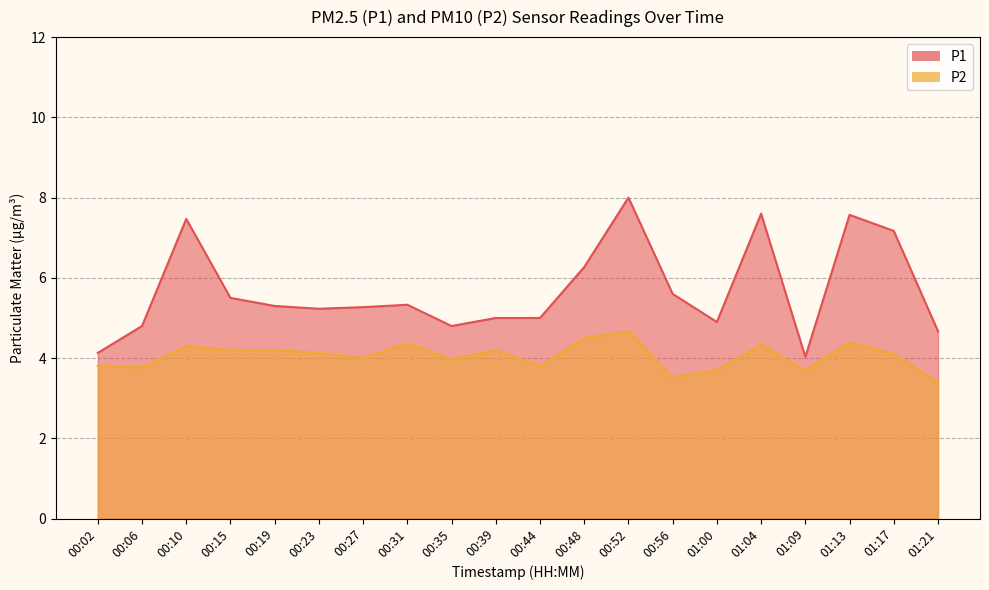

What is the value of the P1 point at the 5th from the left?

5.3